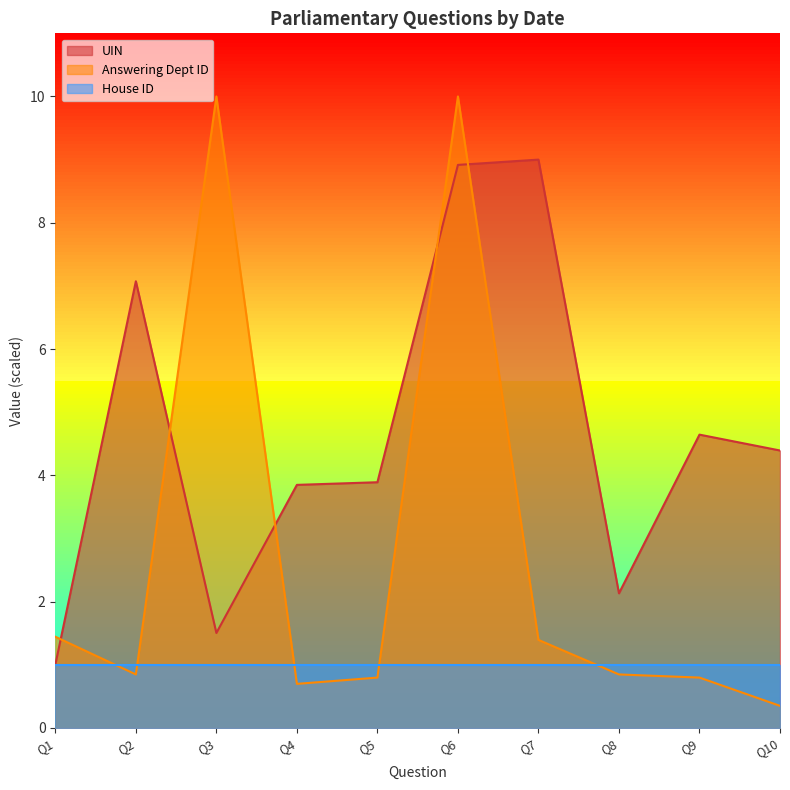

What is the spread (max minus min) of values at Q7?

8.0